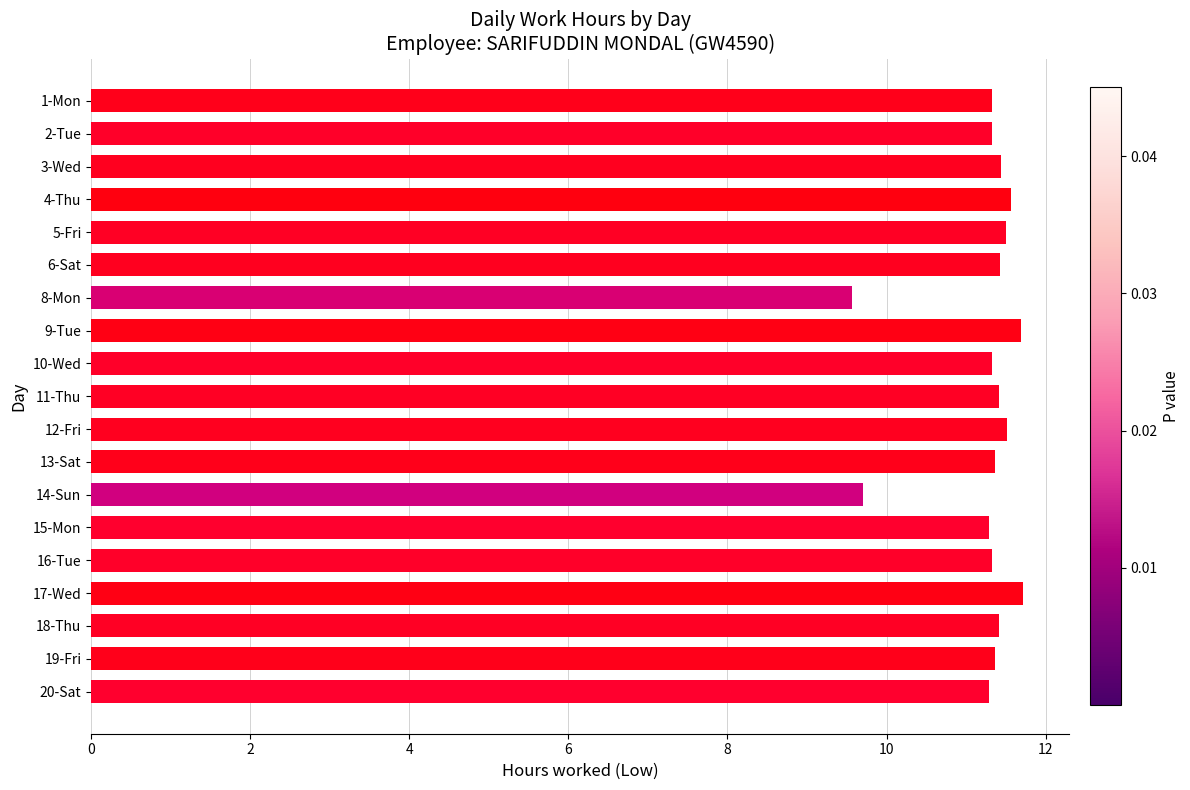

What is the sum of the values at 3-Wed and 5-Fri?

22.9